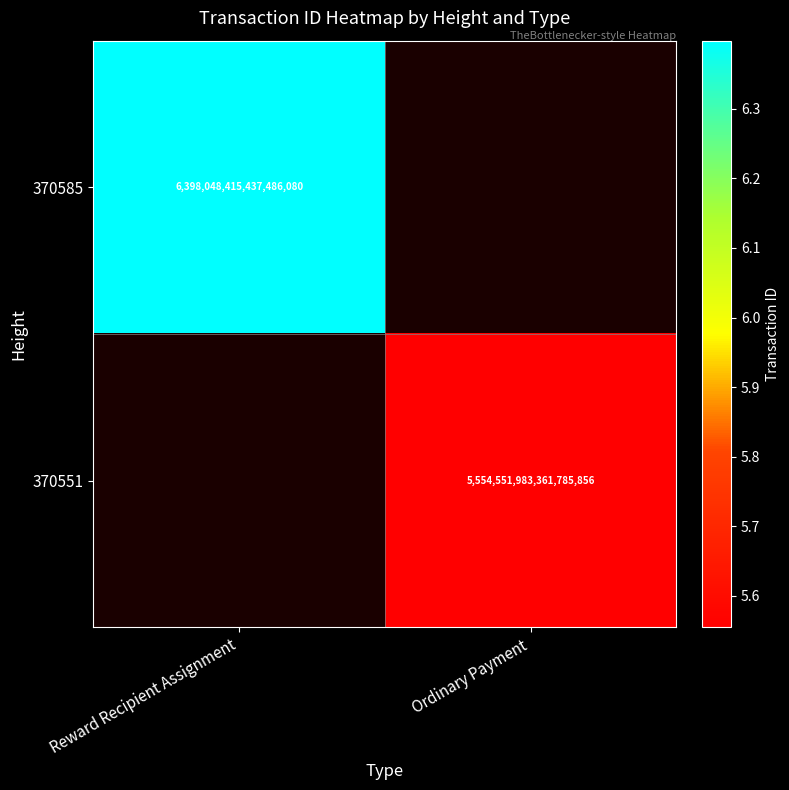

What is the smallest value displayed?

5554551983361785856.0